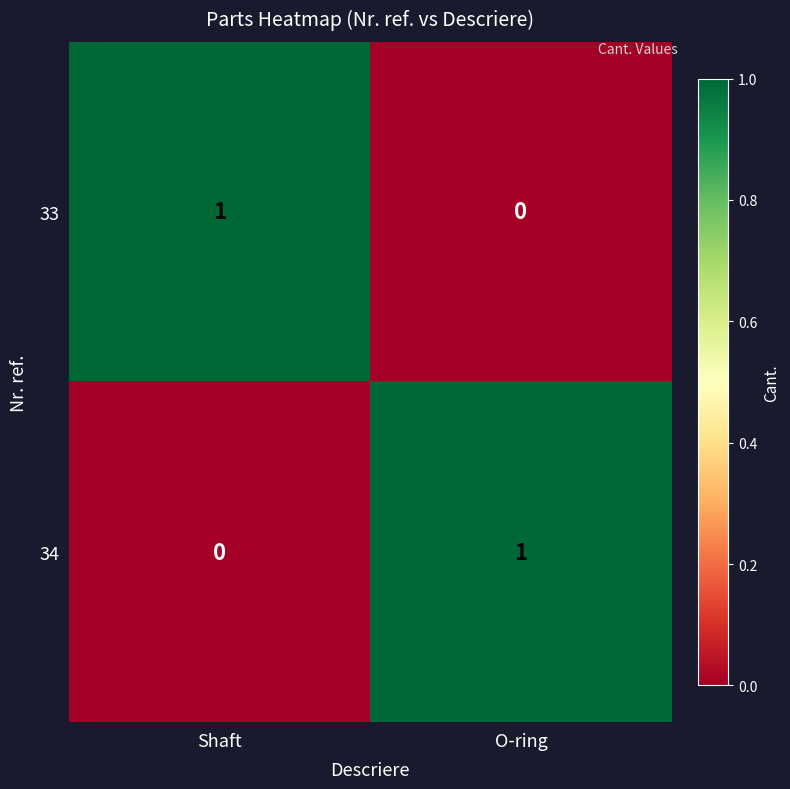

At how many categories does at least one series exceed 0?

2